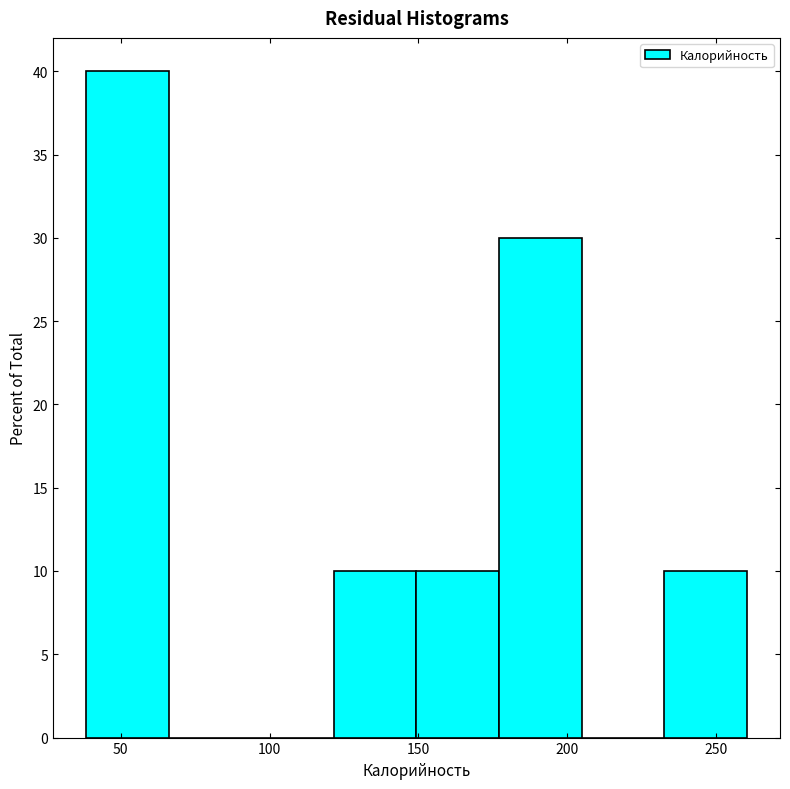

What is the height of the bar covering 175 to 205 on the x-axis? Neither the bar edges nor the heights are printed on the chart, so give them approximately, as read against the axes.

30